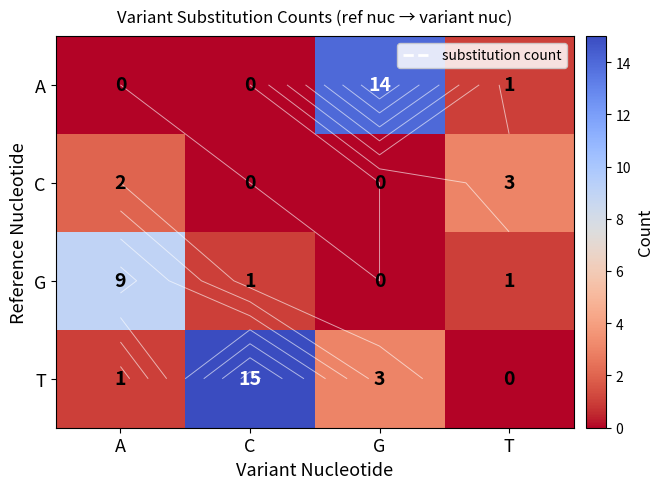

At T, list the series in order from largest to smallest.

C, A, G, T